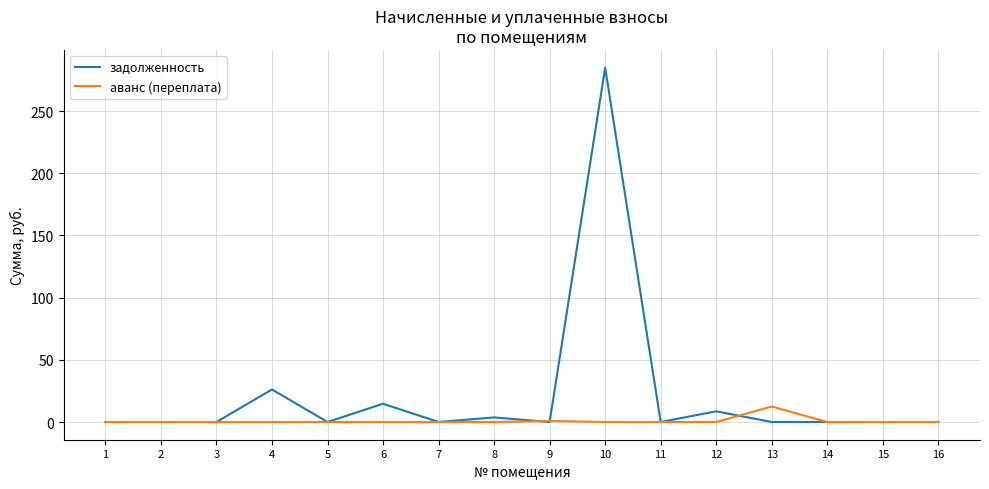

Which series has the largest range (max minus min)?

задолженность